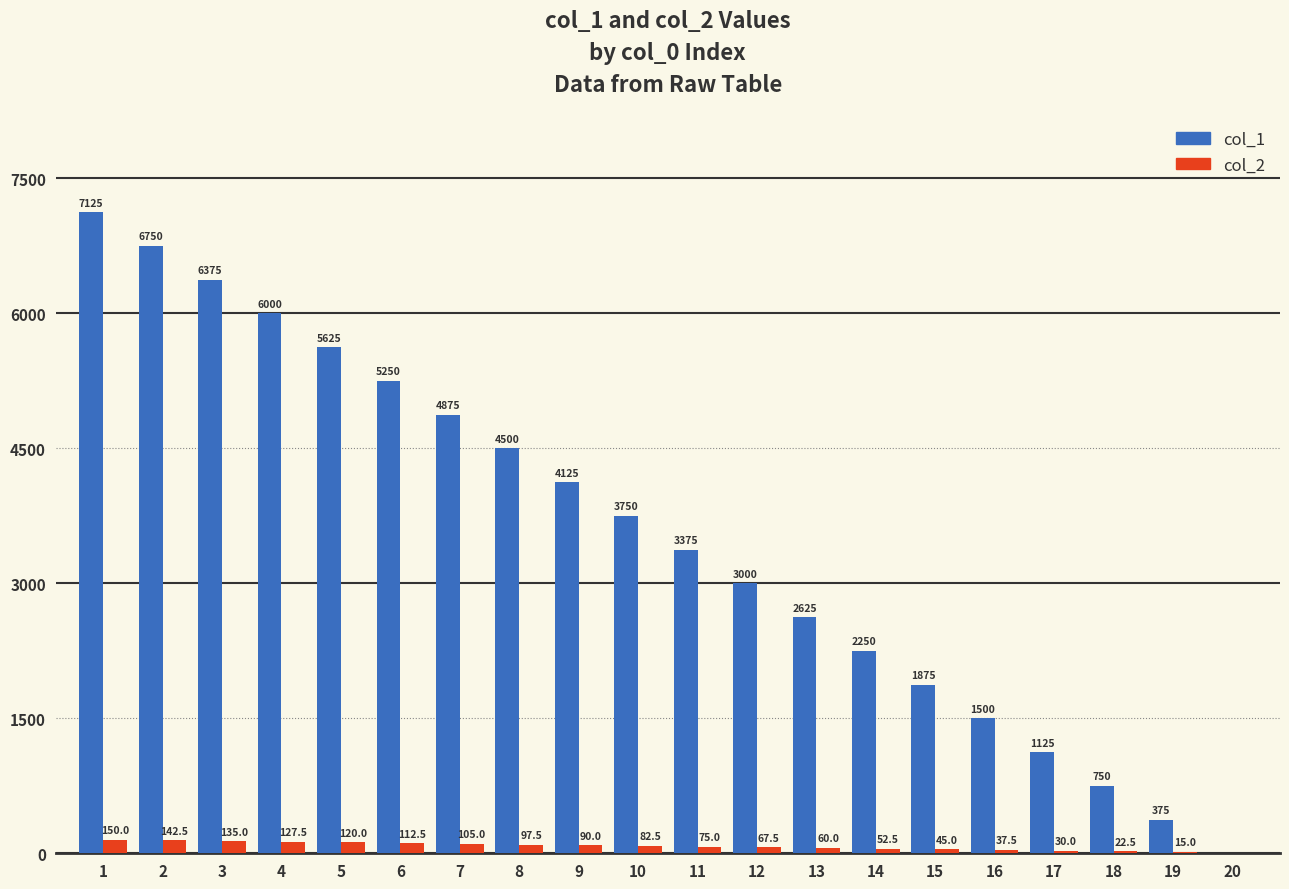

True or false: col_2 has a value of 37.5 at 16.

True